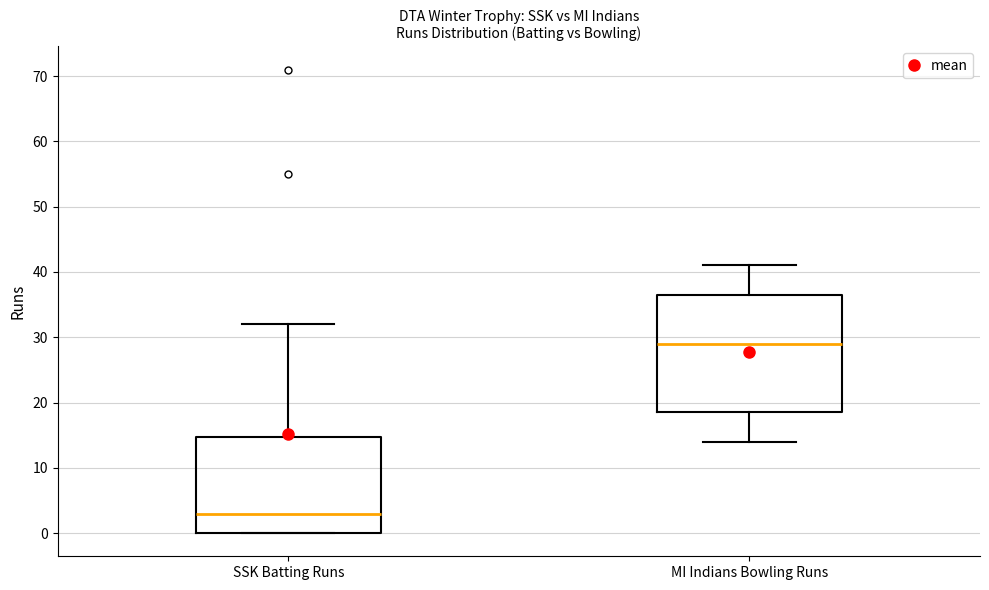

Where is the upper edge of the box for MI Indians Bowling Runs on the y-axis? The values are not printed on the chart, so give them approximately, as read against the axis.

37